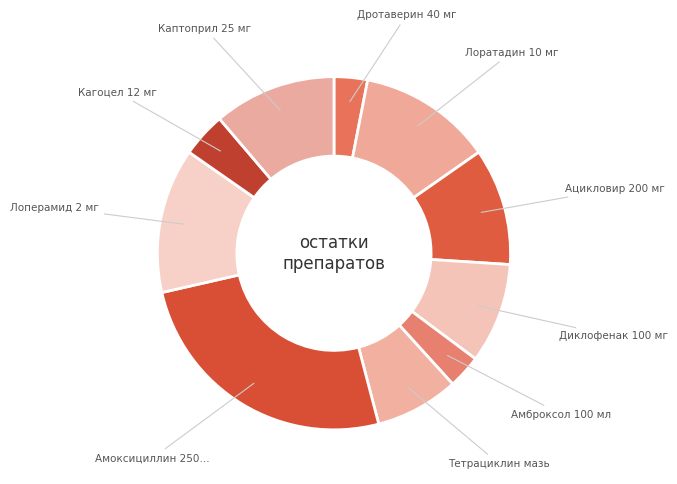

Count the number of slices in the pie.

10